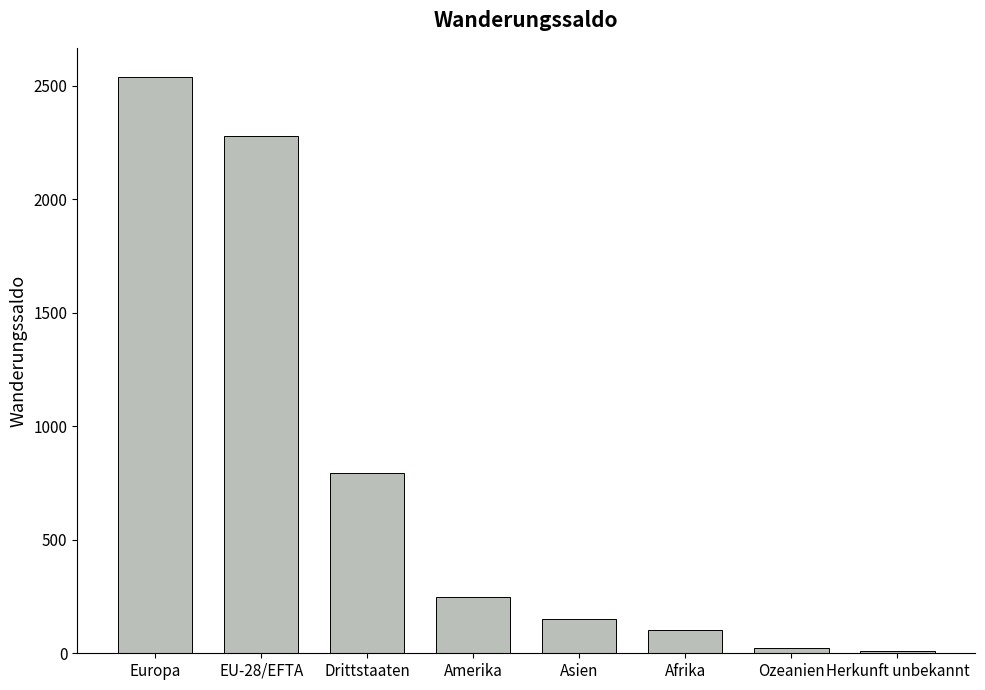

What is the sum of all values?

6144